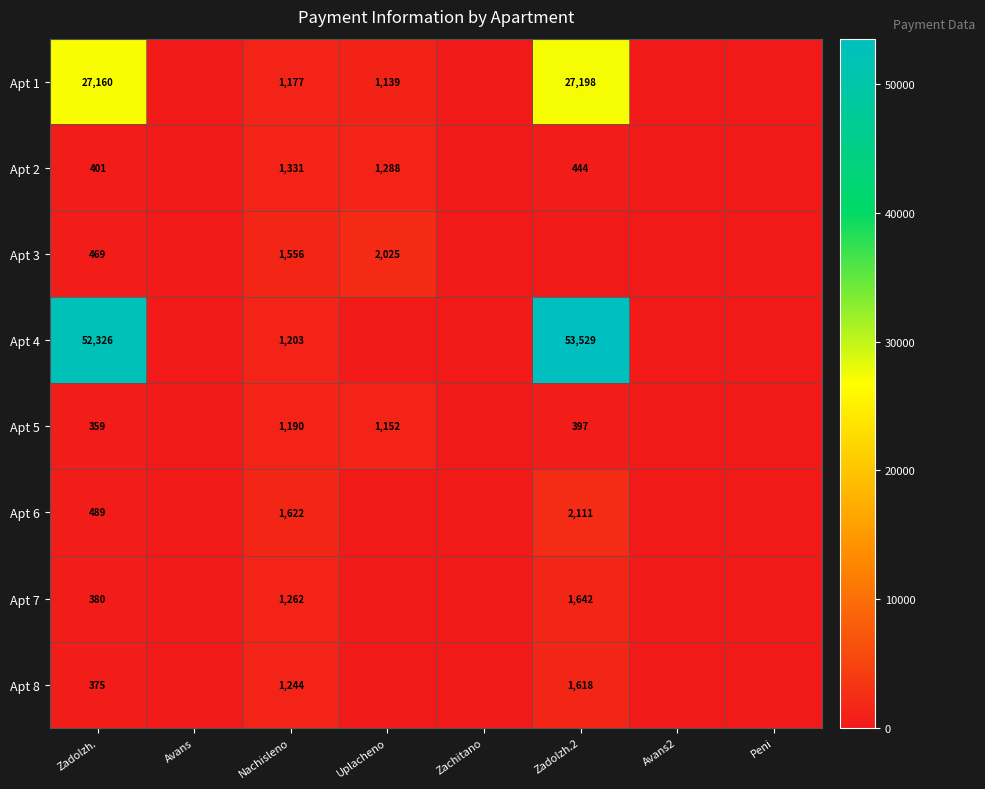

At which category is the sum across all series the highest?

Zadolzh.2